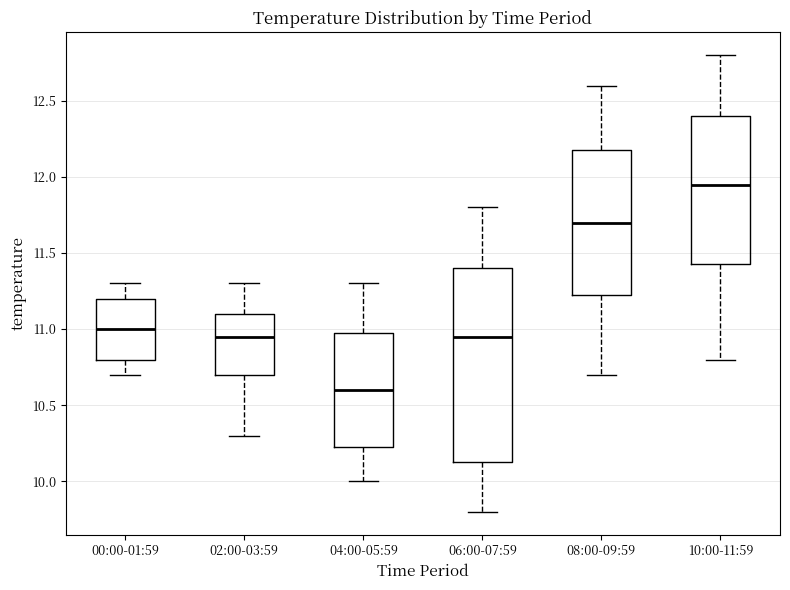

Reading left to right, read every box against the y-axis: the position of its median line, the range the box covers, and the ends of its whiskers. The values are not printed on the chart, so give them approximately, as read against the axis.

00:00-01:59: median 11.00, box 10.80 to 11.20, whiskers 10.70 to 11.30
02:00-03:59: median 10.95, box 10.70 to 11.10, whiskers 10.30 to 11.30
04:00-05:59: median 10.60, box 10.25 to 11.00, whiskers 10.00 to 11.30
06:00-07:59: median 10.95, box 10.15 to 11.40, whiskers 9.80 to 11.80
08:00-09:59: median 11.70, box 11.25 to 12.20, whiskers 10.70 to 12.60
10:00-11:59: median 11.95, box 11.45 to 12.40, whiskers 10.80 to 12.80